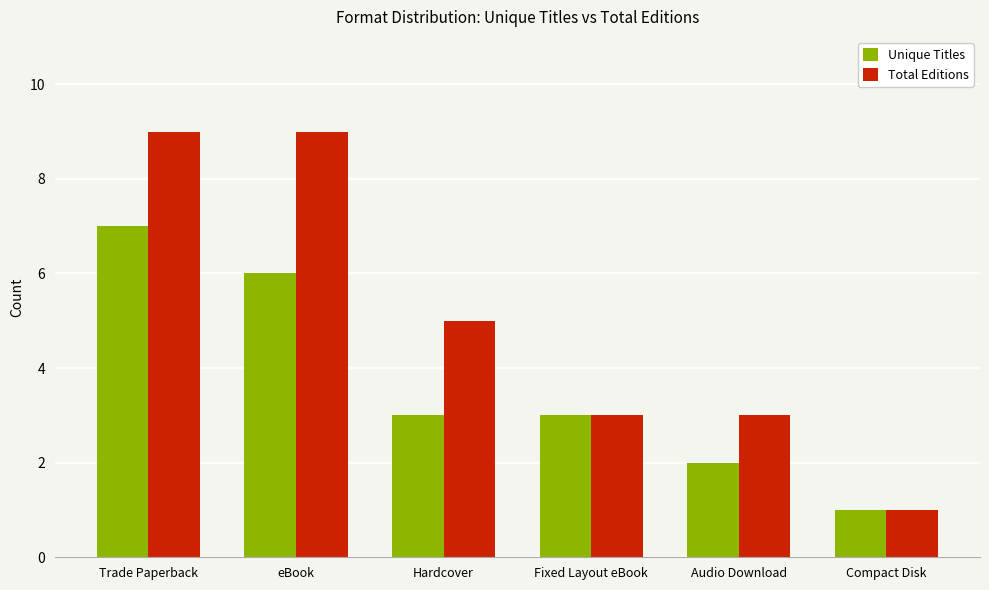

Are the bars horizontal?

No